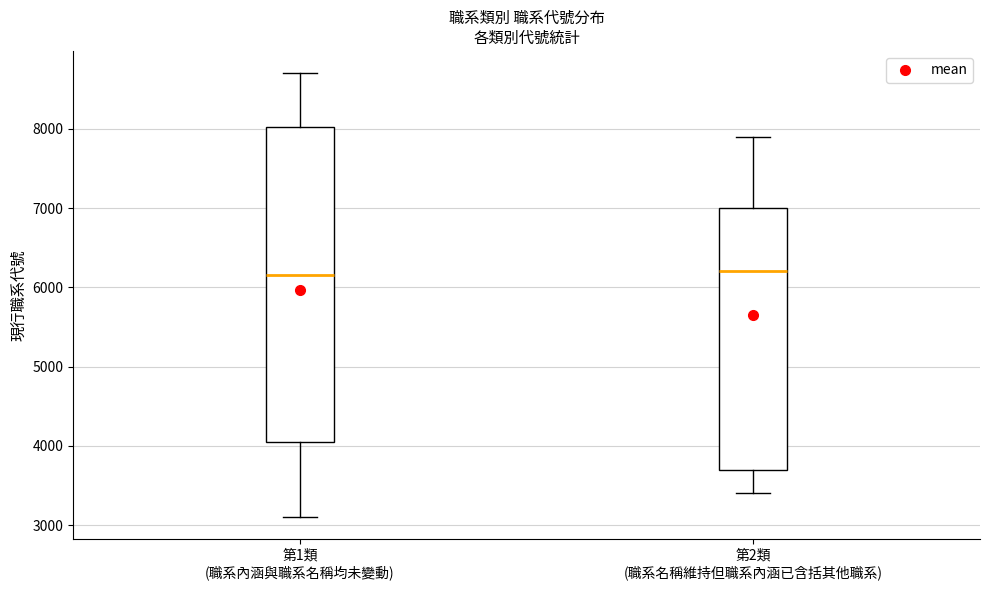

Reading left to right, read every box against the y-axis: the position of its median line, the range the box covers, and the ends of its whiskers. The values are not printed on the chart, so give them approximately, as read against the axis.

第1類 (職系內涵與職系名稱均未變動): median 6200, box 4100 to 8000, whiskers 3100 to 8700
第2類 (職系名稱維持但職系內涵已含括其他職系): median 6200, box 3700 to 7000, whiskers 3400 to 7900